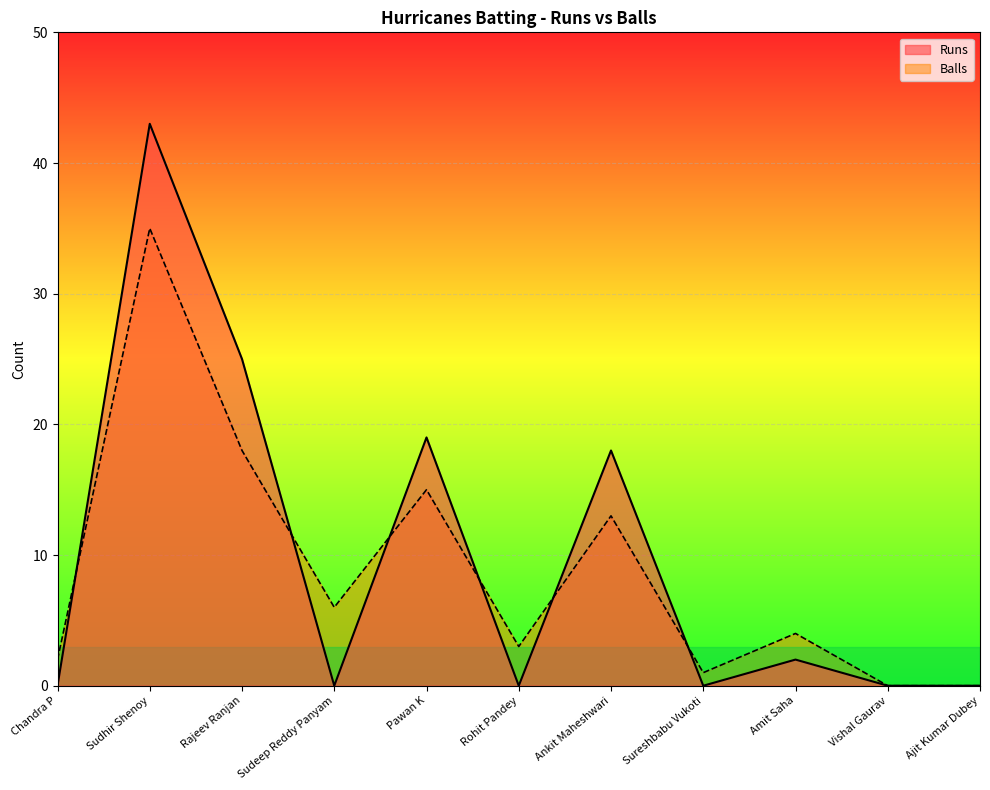

How many lines are shown in the chart?

2